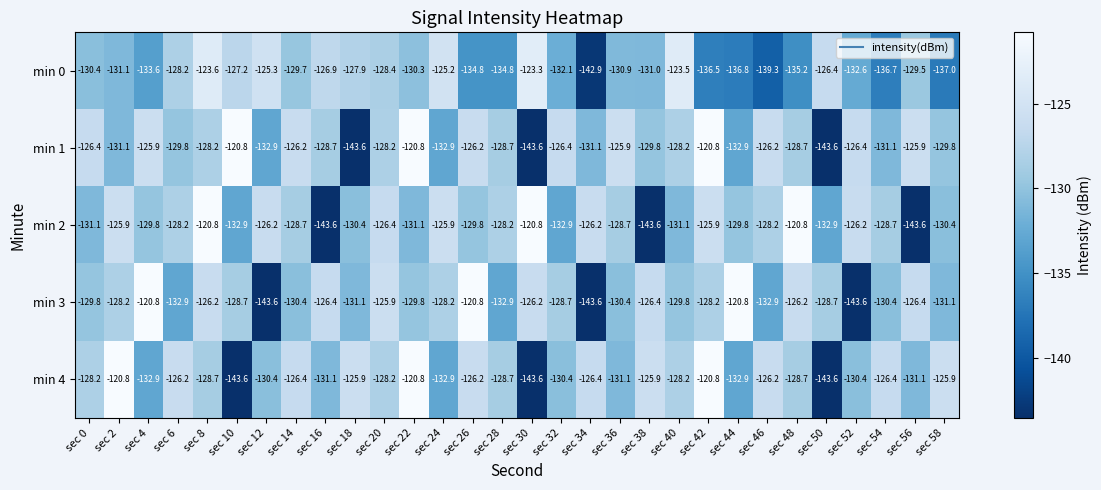

What is the spread (max minus min) of values at sec 28?

6.6